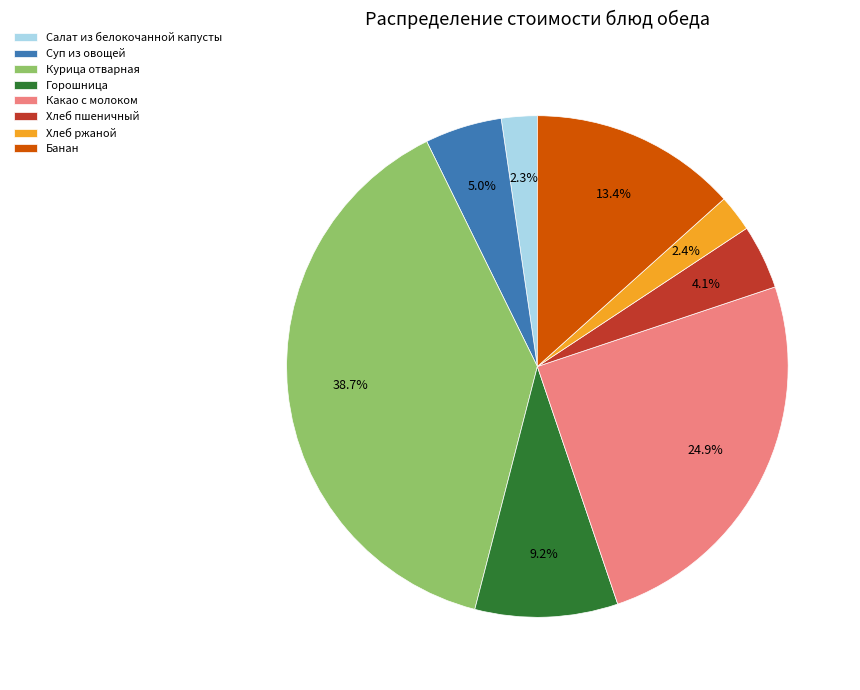

True or false: Какао с молоком accounts for 25% of the total.

True